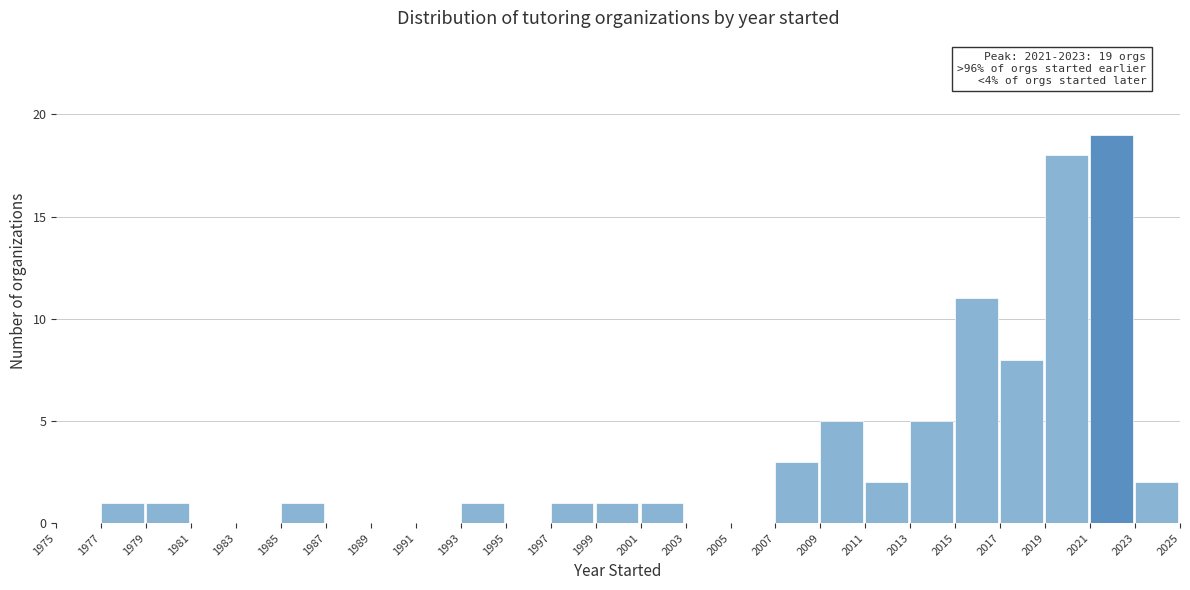

Over which range of the x-axis is the bar tallest?

2021 to 2023